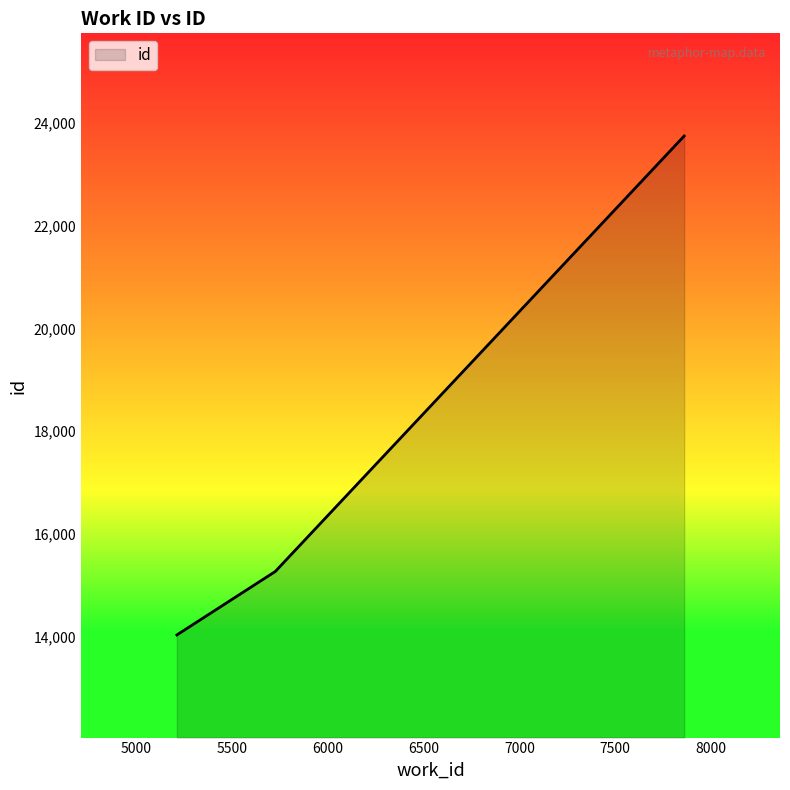

True or false: there are more than 2 points higher than both neighbors.

False